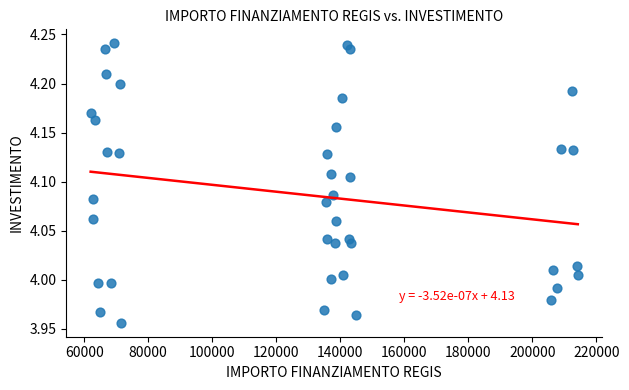

What is the range of Y values (max minus min)?

0.3